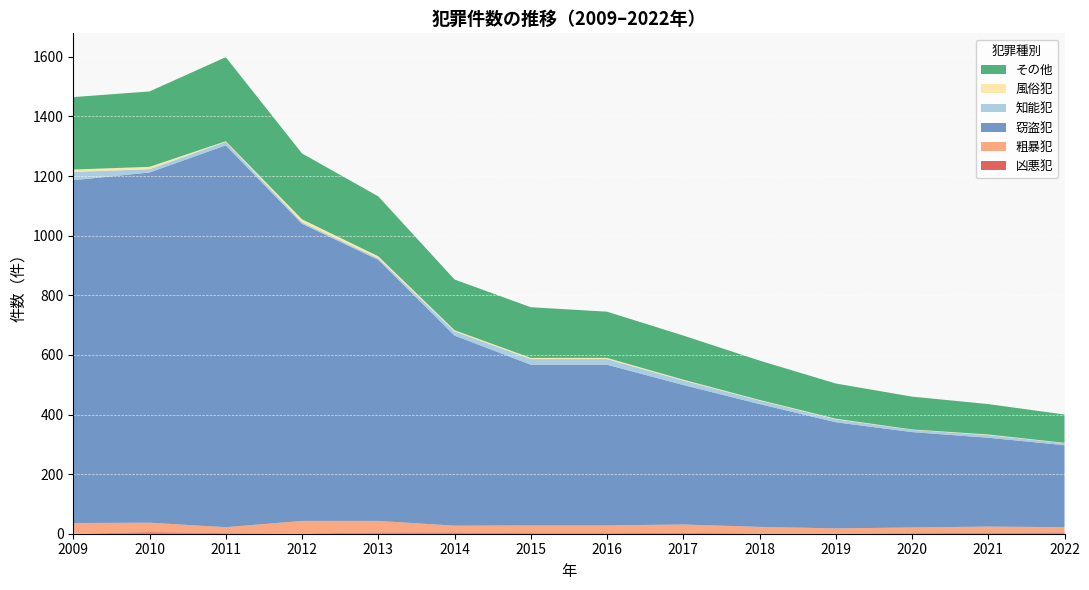

Reading left to right, what are all the values shown in this chart?

凶悪犯: 2009=0	2010=5	2011=2	2012=1	2013=4	2014=4	2015=2	2016=2	2017=3	2018=1	2019=1	2020=2	2021=3	2022=4
粗暴犯: 2009=36	2010=32	2011=20	2012=42	2013=39	2014=23	2015=26	2016=26	2017=28	2018=22	2019=17	2020=19	2021=21	2022=18
窃盗犯: 2009=1150	2010=1175	2011=1281	2012=997	2013=876	2014=638	2015=539	2016=539	2017=468	2018=412	2019=356	2020=320	2021=298	2022=275
知能犯: 2009=28	2010=11	2011=12	2012=5	2013=5	2014=14	2015=19	2016=19	2017=15	2018=12	2019=10	2020=8	2021=9	2022=7
風俗犯: 2009=8	2010=8	2011=2	2012=10	2013=7	2014=4	2015=4	2016=4	2017=3	2018=2	2019=2	2020=1	2021=2	2022=1
その他: 2009=243	2010=253	2011=282	2012=221	2013=201	2014=170	2015=170	2016=155	2017=148	2018=132	2019=118	2020=110	2021=102	2022=95